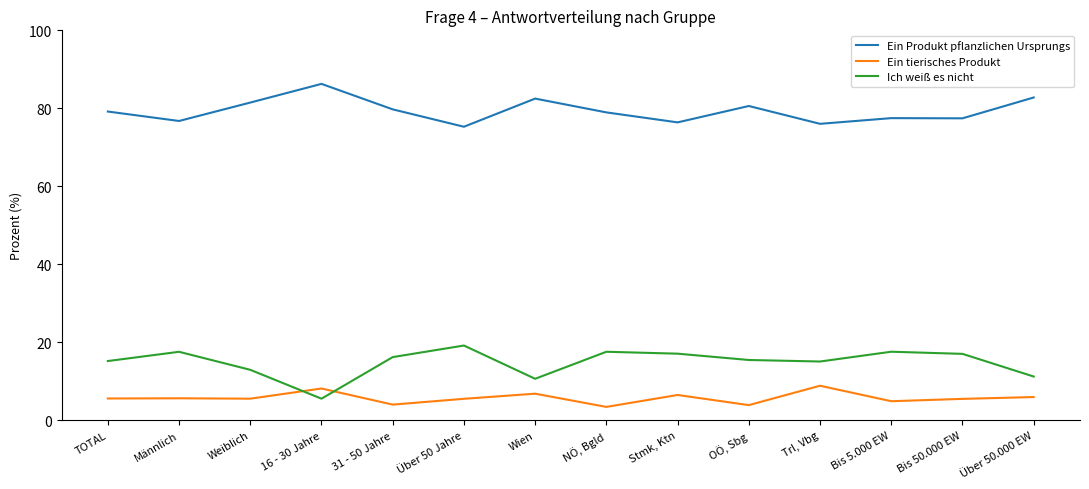

The Ein Produkt pflanzlichen Ursprungs series shows 76.0 at Trl, Vbg. True or false?

True